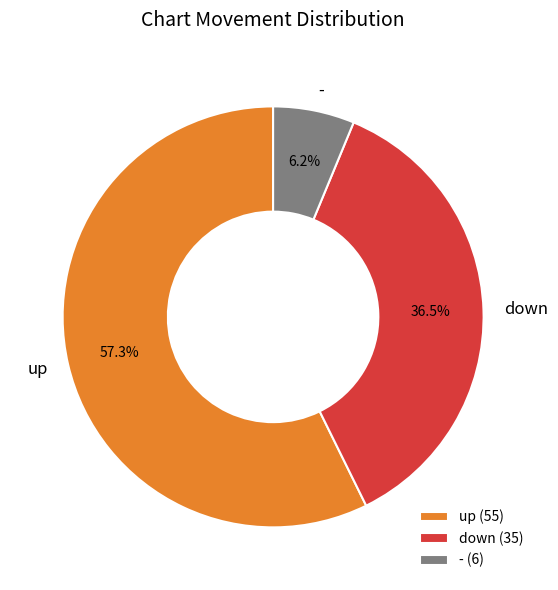

Which has a higher value, - or down?

down